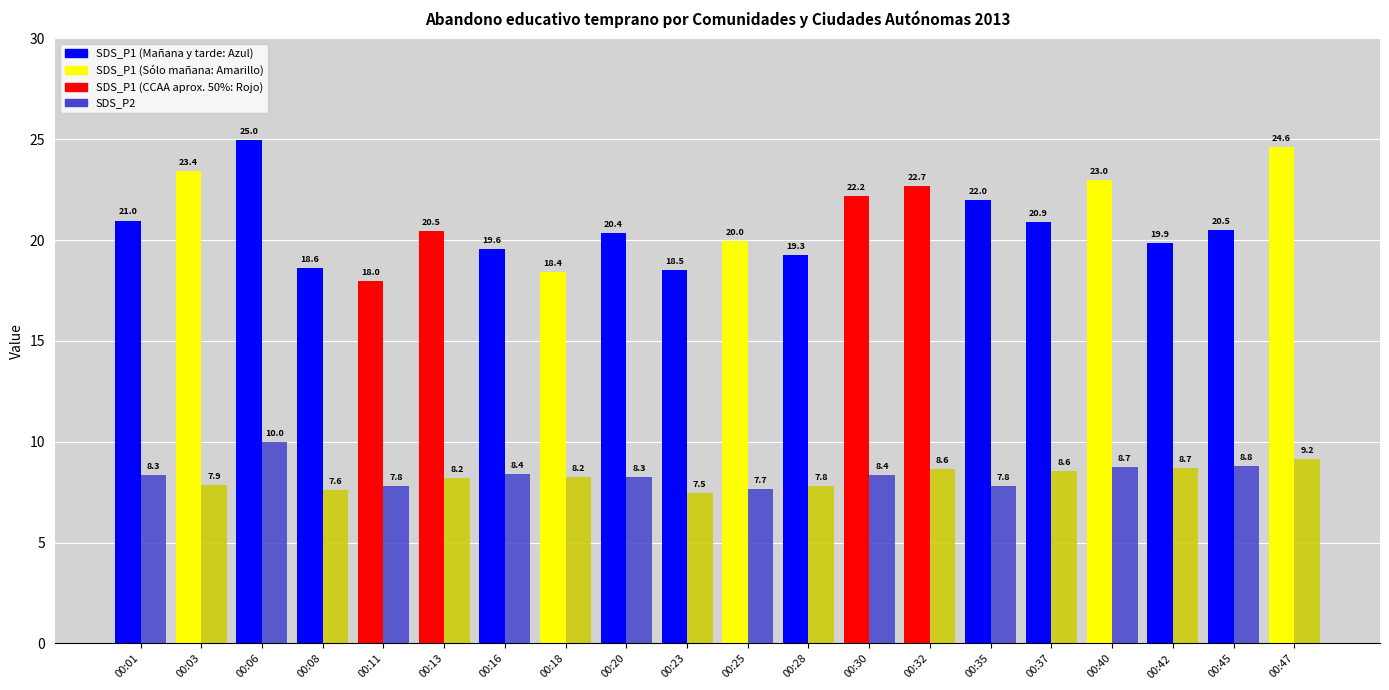

Which category has the lowest value across all series?

00:23